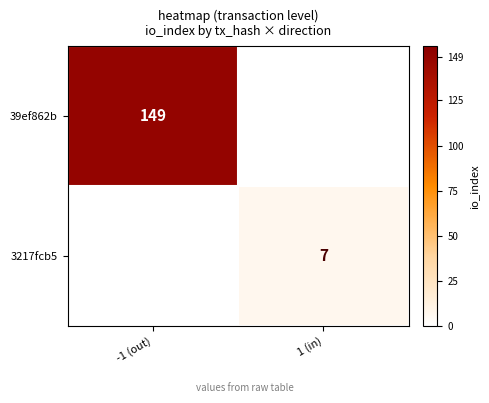

The value of 3217fcb5 at 1 (in) is 10. True or false?

False